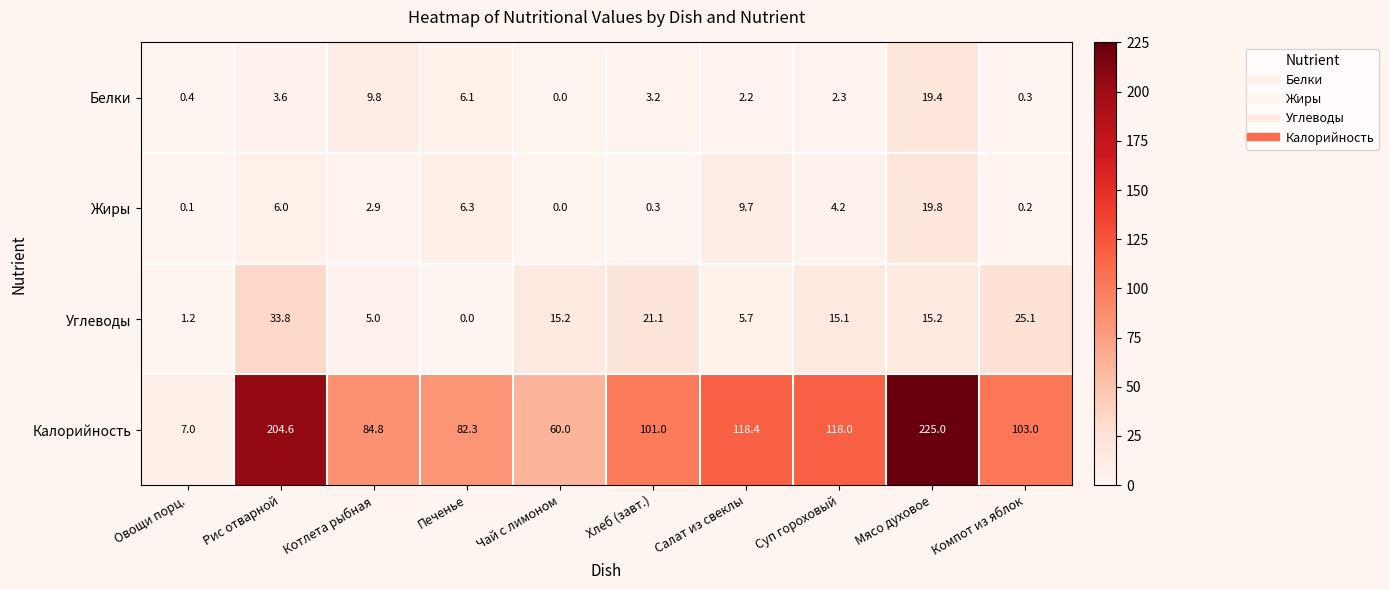

What is the difference between the maximum and minimum values in the Калорийность series?

218.0